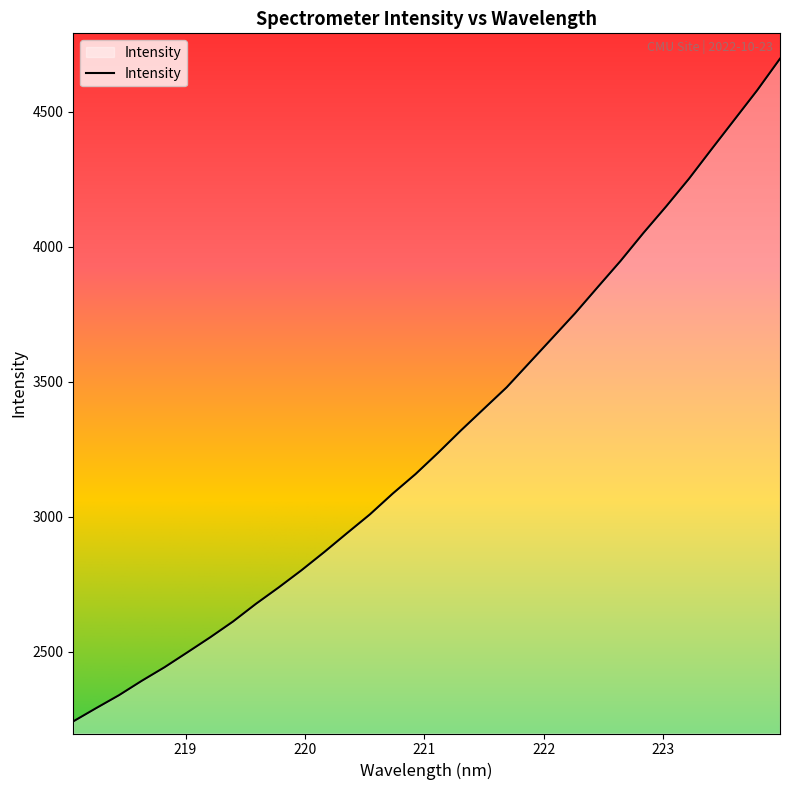

What is the minimum value shown in the chart?

2242.2